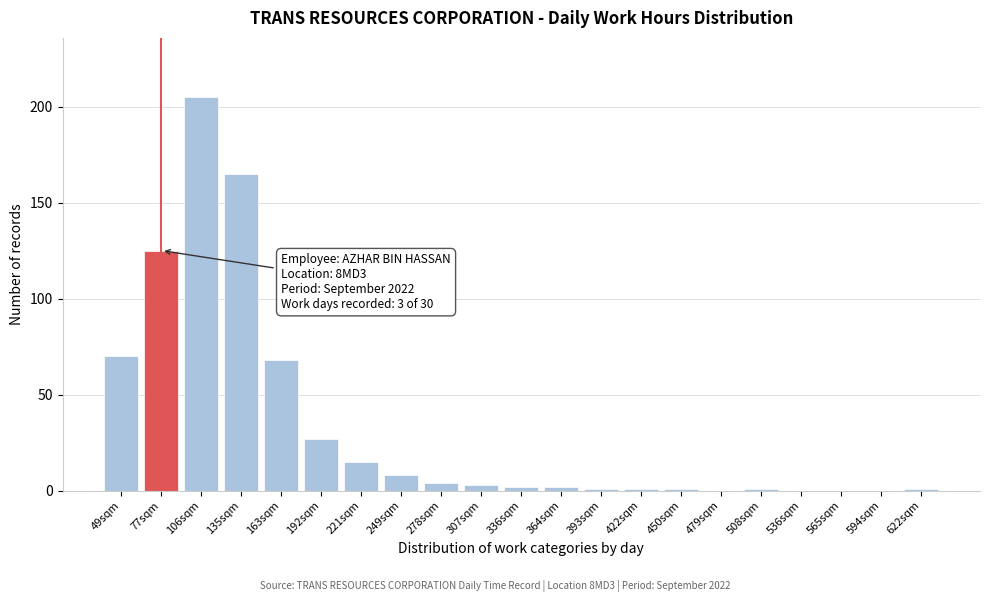

Reading left to right, extract all data points from this chart.

49sqm=70	77sqm=125	106sqm=205	135sqm=165	163sqm=68	192sqm=27	221sqm=15	249sqm=8	278sqm=4	307sqm=3	336sqm=2	364sqm=2	393sqm=1	422sqm=1	450sqm=1	479sqm=0	508sqm=1	536sqm=0	565sqm=0	594sqm=0	622sqm=1